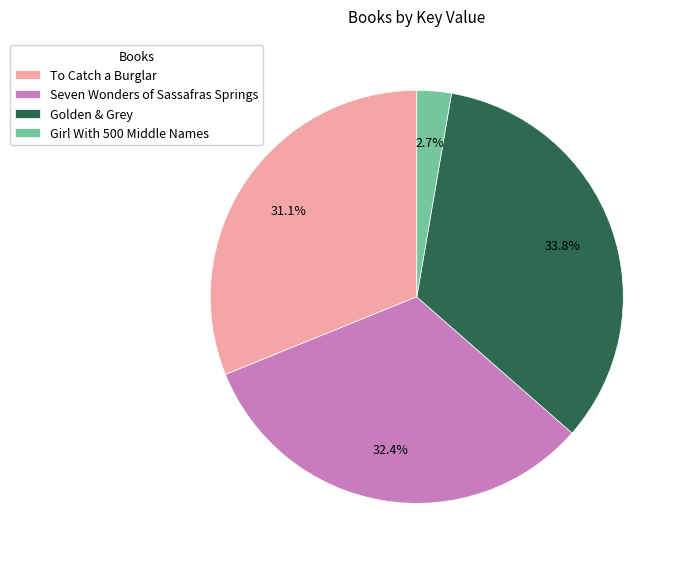

To the nearest percent, what percentage of the pie is Seven Wonders of Sassafras Springs?

32%